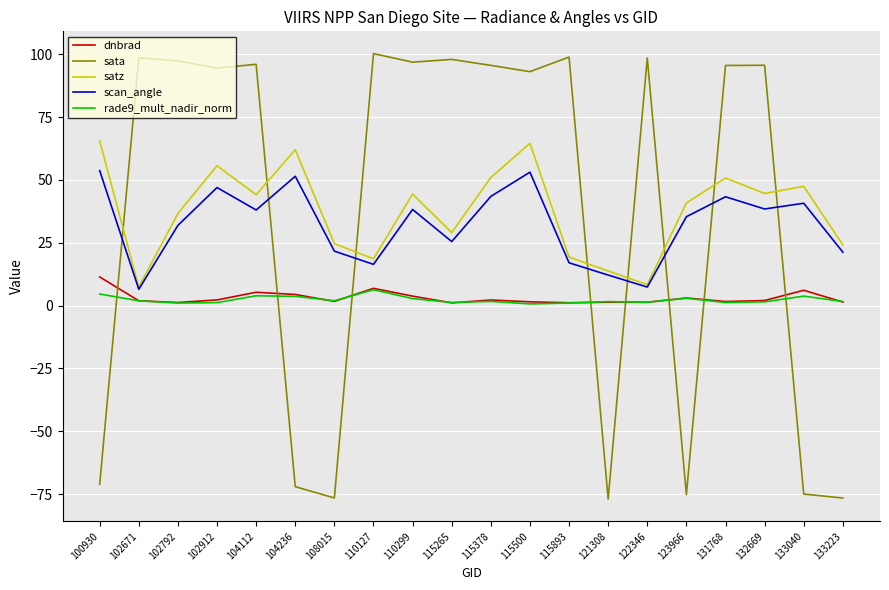

How many lines are shown in the chart?

5